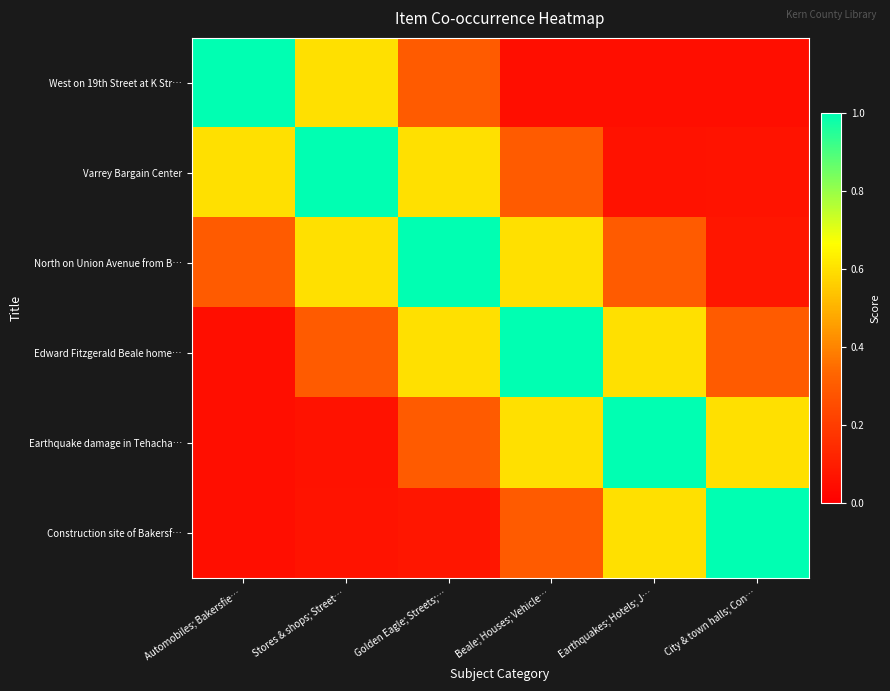

Which series has the largest total across all categories?

North on Union Avenue from B…